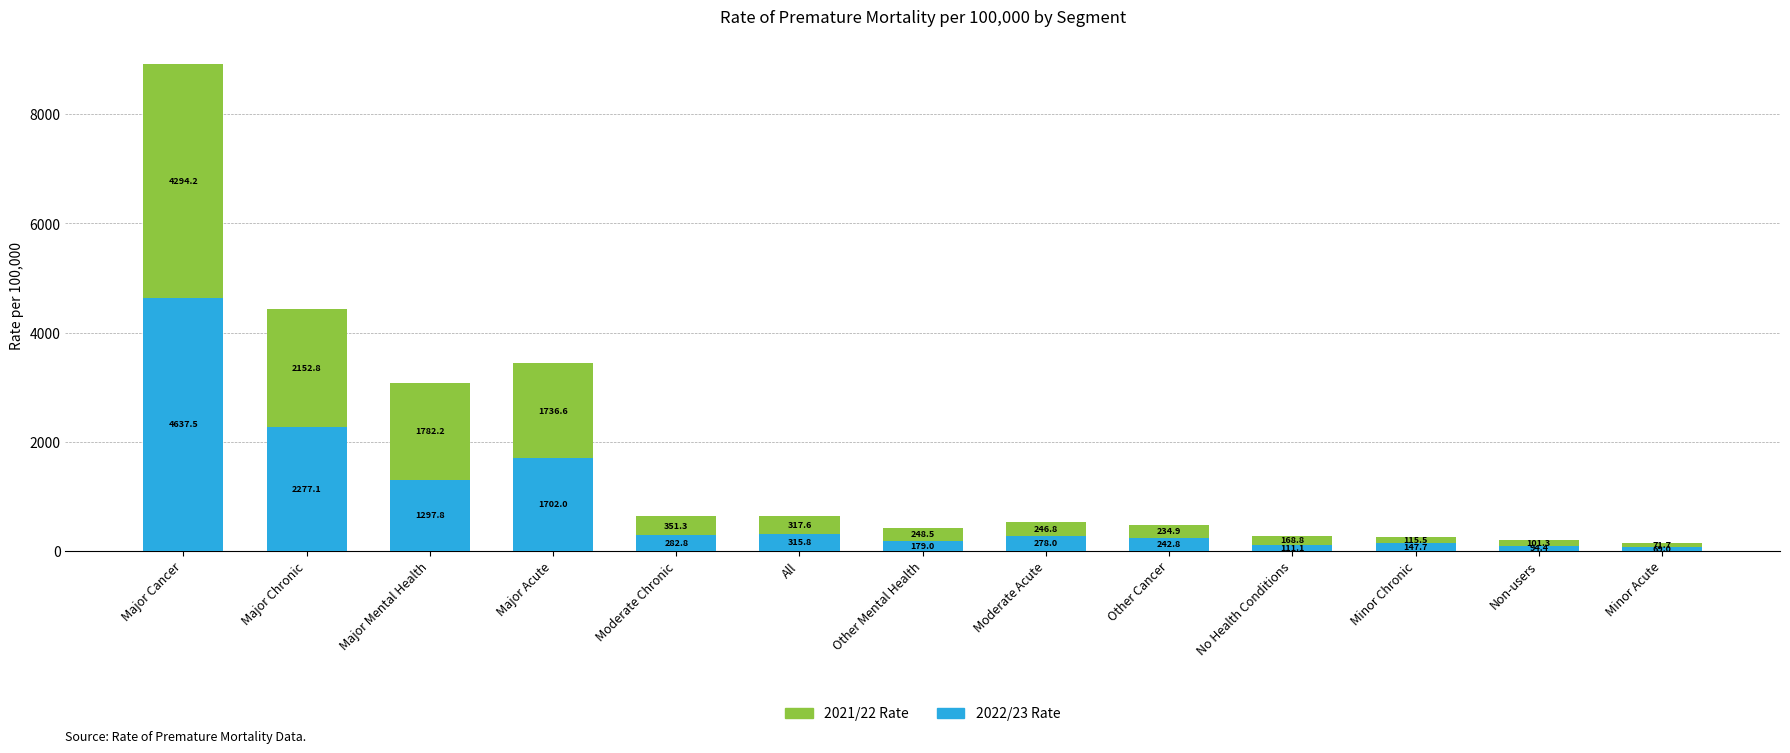

What is the highest value of the 2022/23 Rate series?

4637.5